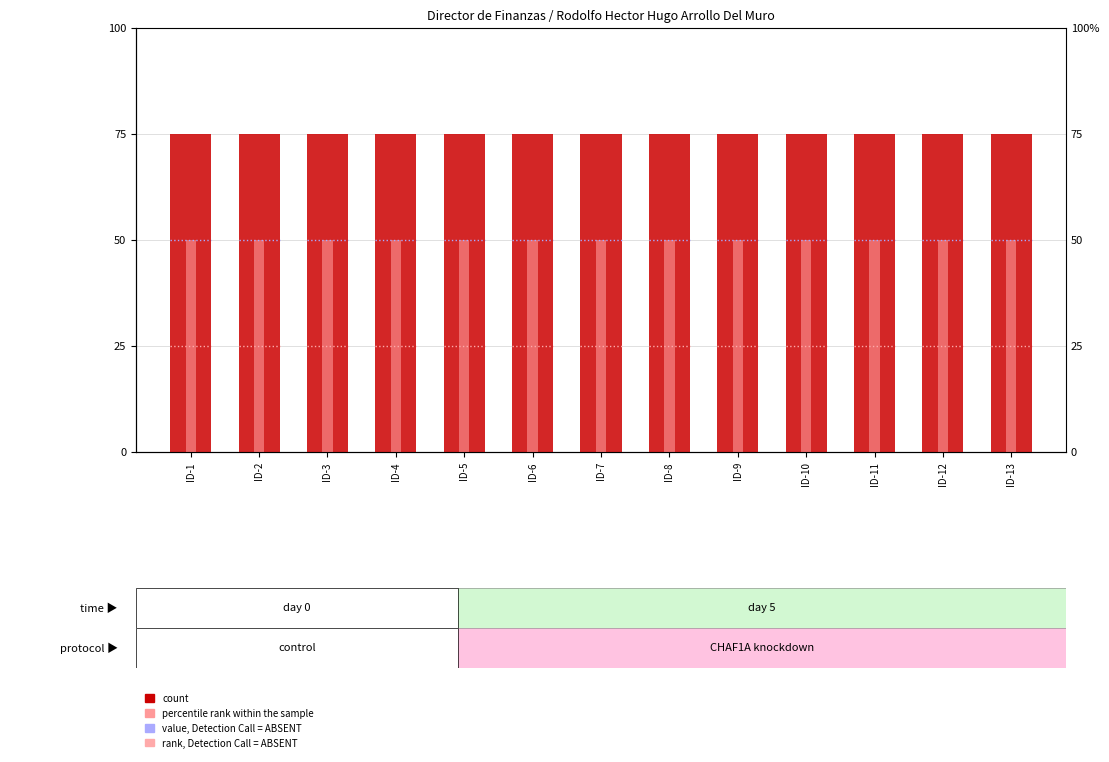

Which series has the largest range (max minus min)?

count